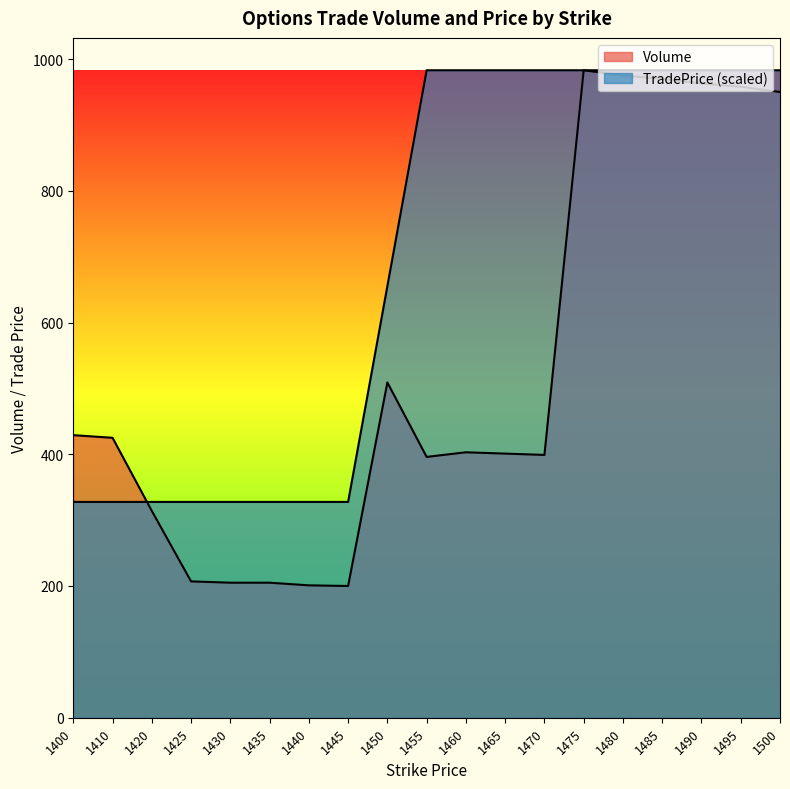

Reading left to right, what are all the values shown in this chart?

Volume: 1400=429.0	1410=425.0	1420=314.0	1425=207.0	1430=205.0	1435=205.0	1440=201.0	1445=200.0	1450=509.0	1455=396.0	1460=403.0	1465=401.0	1470=399.0	1475=983.0	1480=975.0	1485=970.0	1490=963.0	1495=958.0	1500=950.0
TradePrice: 1400=327.7	1410=327.7	1420=327.7	1425=327.7	1430=327.7	1435=327.7	1440=327.7	1445=327.7	1450=655.3	1455=983.0	1460=983.0	1465=983.0	1470=983.0	1475=983.0	1480=983.0	1485=983.0	1490=983.0	1495=983.0	1500=983.0